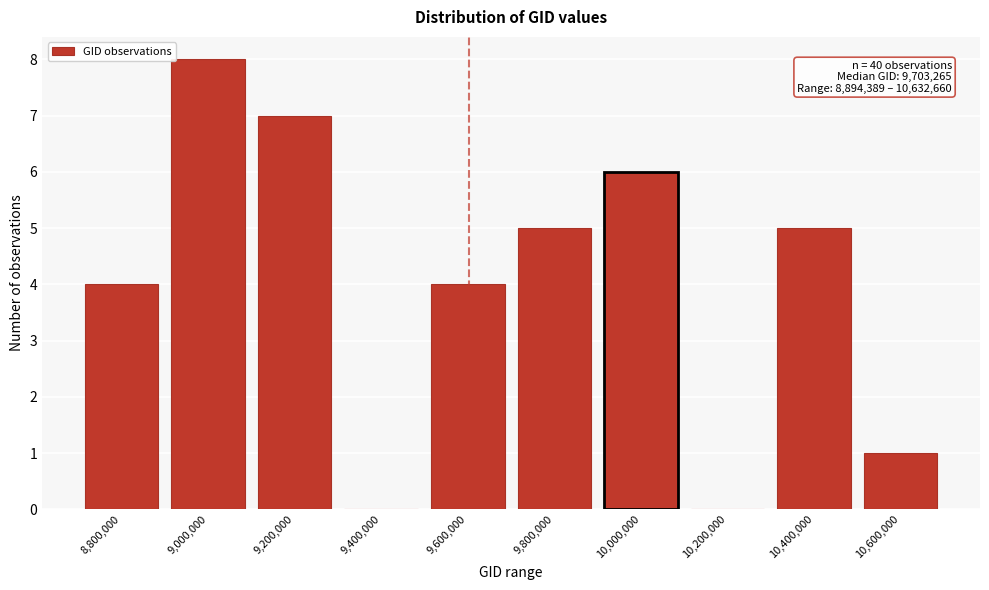

Reading left to right, extract all data points from this chart.

8,800,000=4	9,000,000=8	9,200,000=7	9,400,000=0	9,600,000=4	9,800,000=5	10,000,000=6	10,200,000=0	10,400,000=5	10,600,000=1